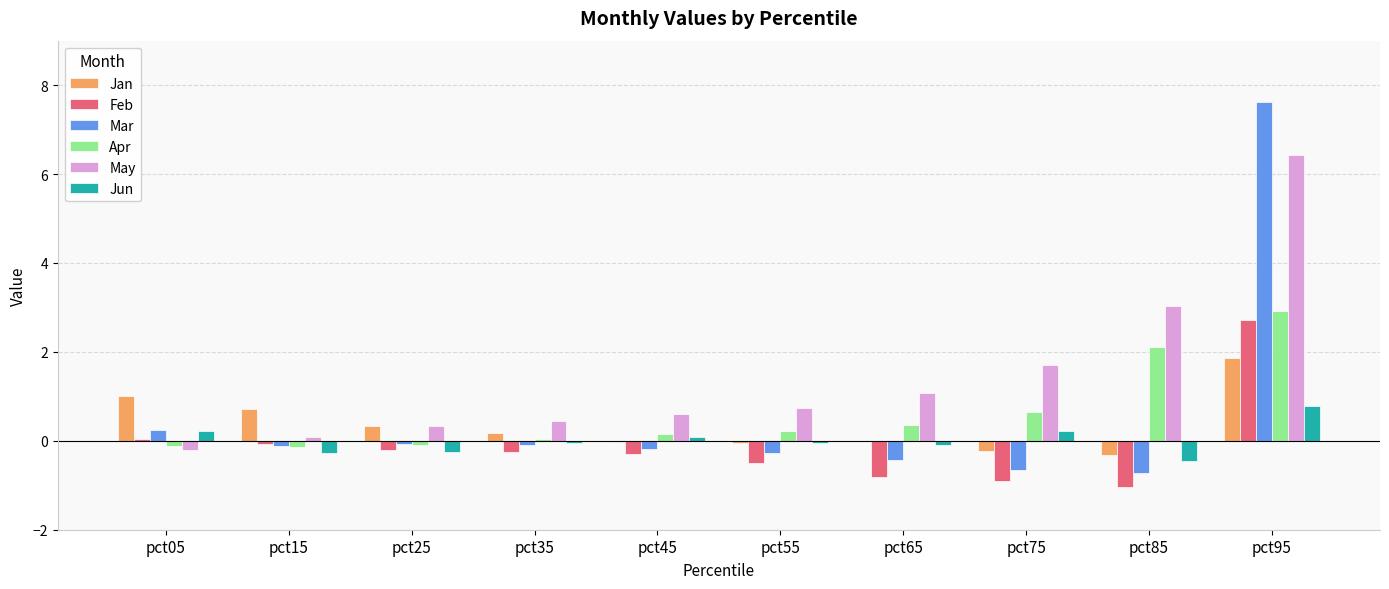

Which series changed the most between pct45 and pct85?

May